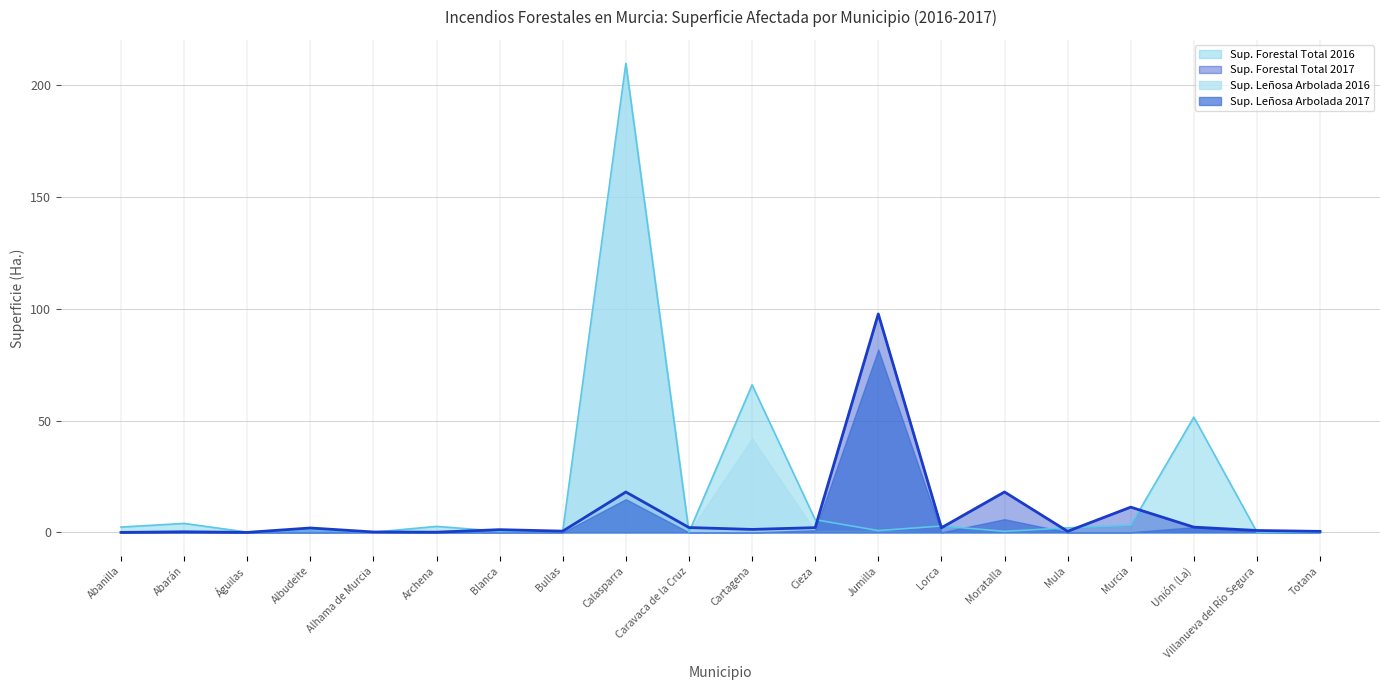

Is the value of Sup. Leñosa Arbolada 2016 at Lorca greater than the value of Sup. Forestal Total 2017 at Calasparra?

No